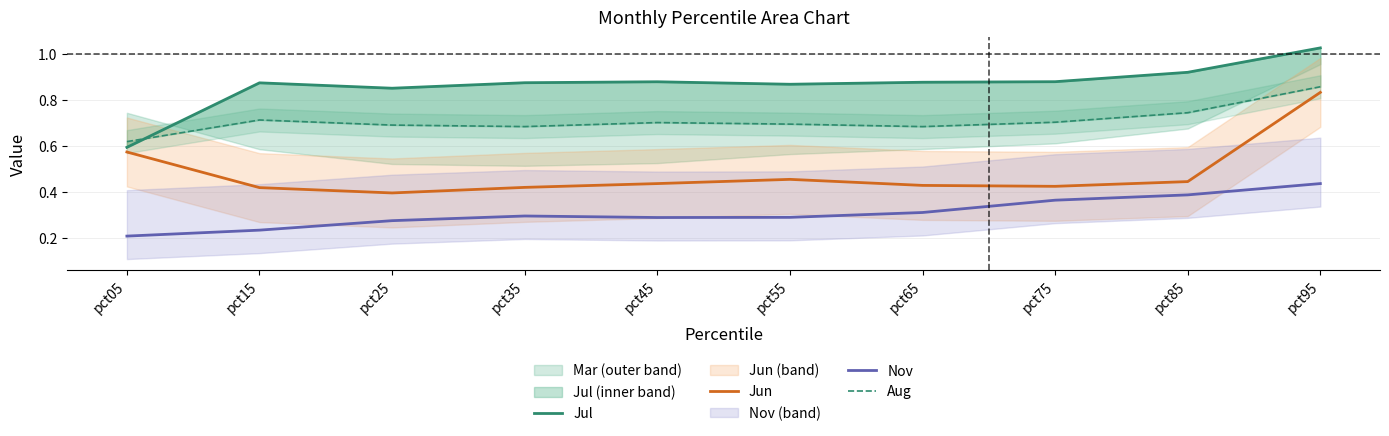

What is the highest value of the Jun series?

0.8